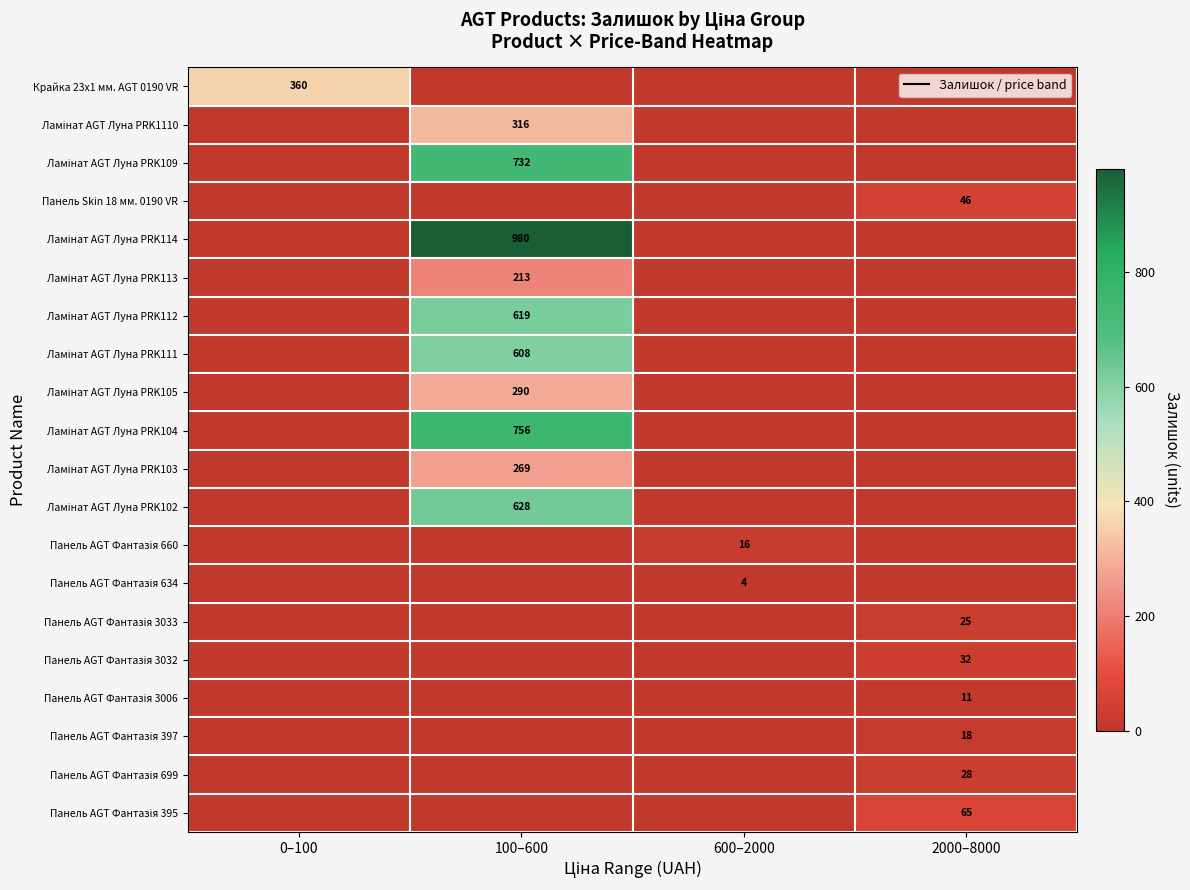

The Панель Skin 18 мм. 0190 VR series shows 16 at 2000–8000. True or false?

False